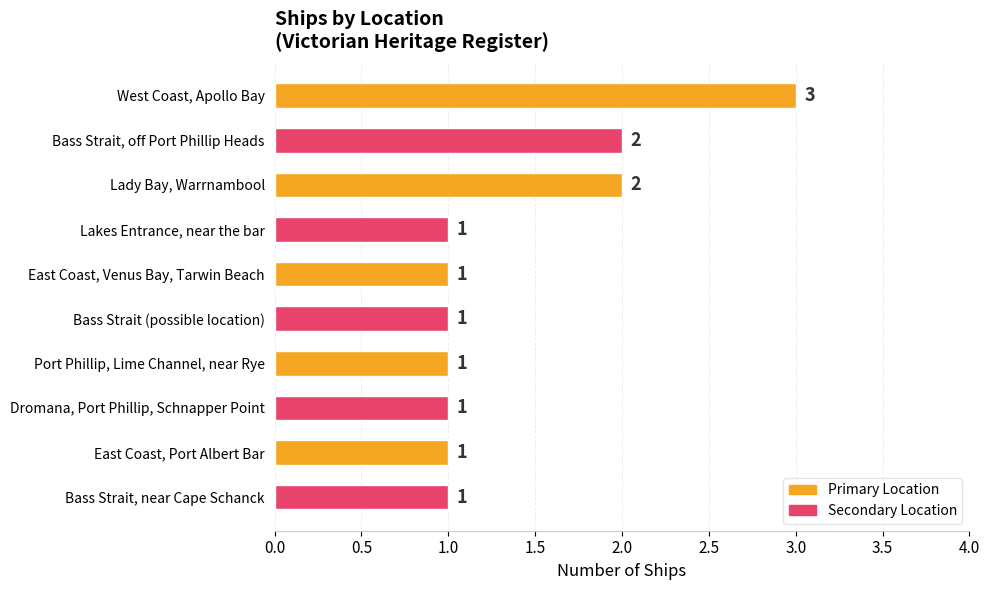

The value at Lakes Entrance, near the bar is 1. True or false?

True